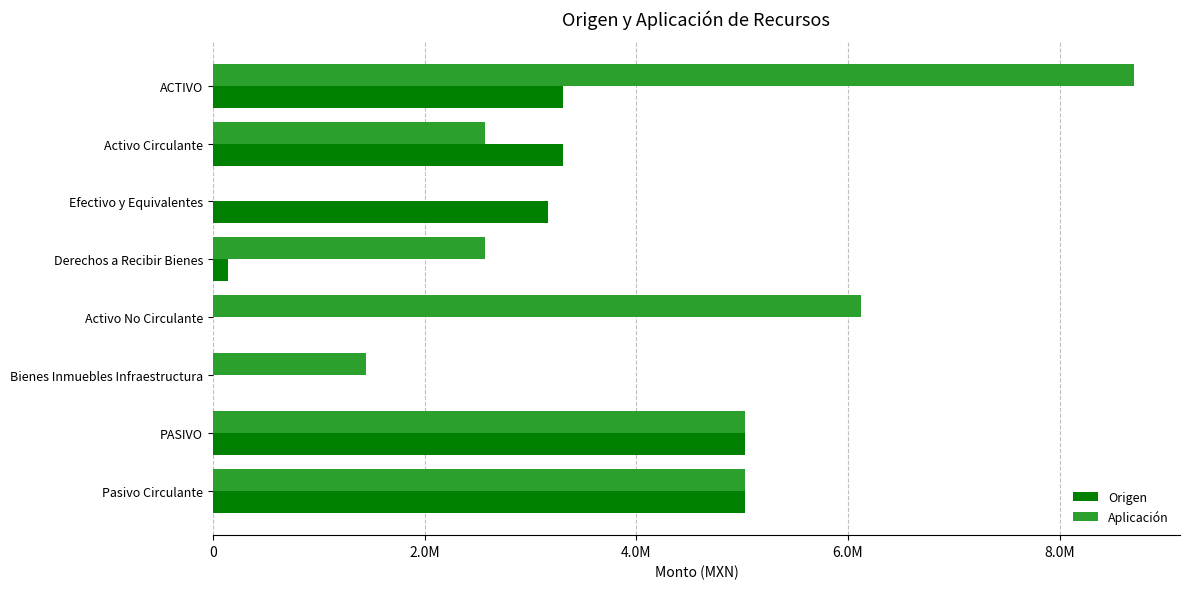

What are all the series names shown in the legend?

Origen, Aplicación